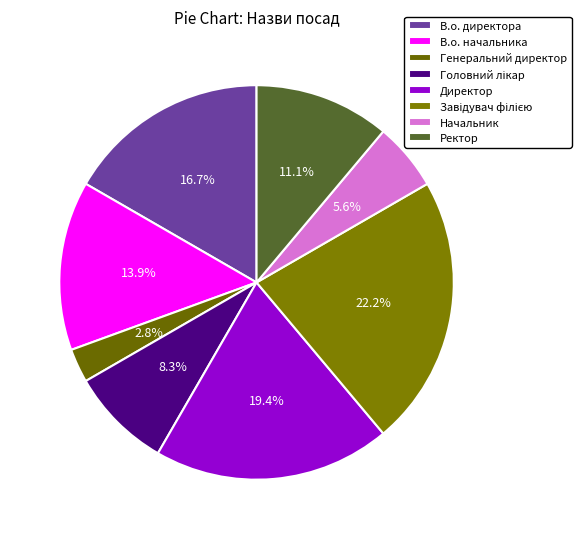

The Головний лікар slice represents 20% of the pie. True or false?

False